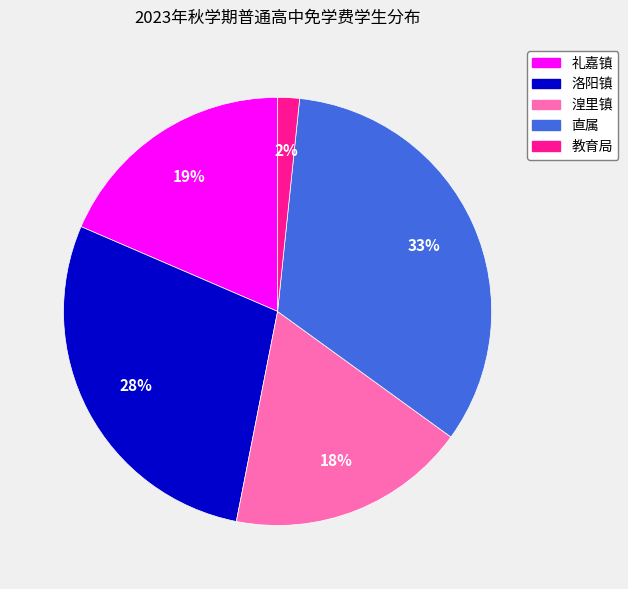

To the nearest percent, what percentage of the pie is 湟里镇?

18%